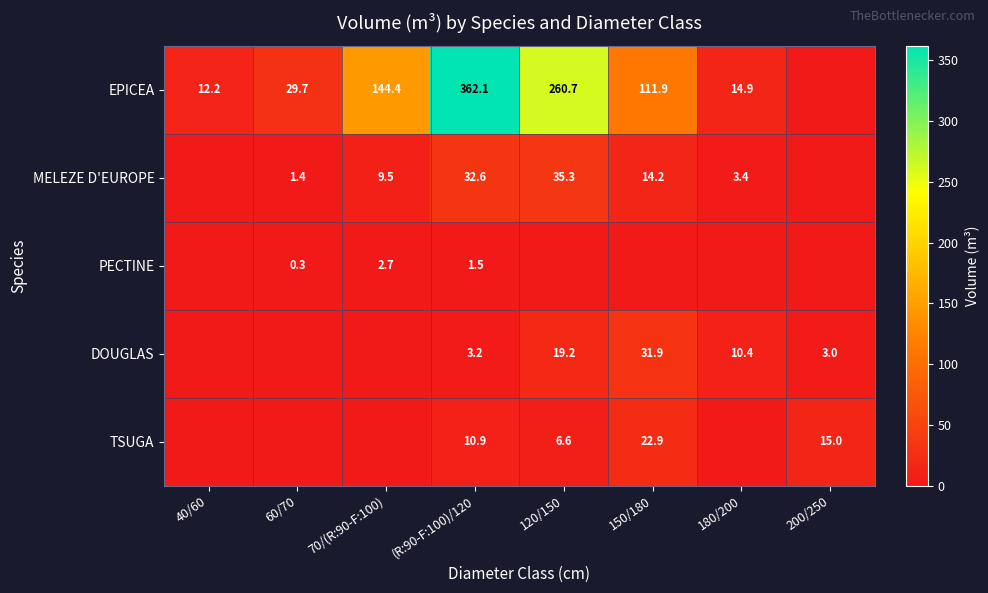

At (R:90-F:100)/120, list the series in order from largest to smallest.

EPICEA, MELEZE D'EUROPE, TSUGA, DOUGLAS, PECTINE